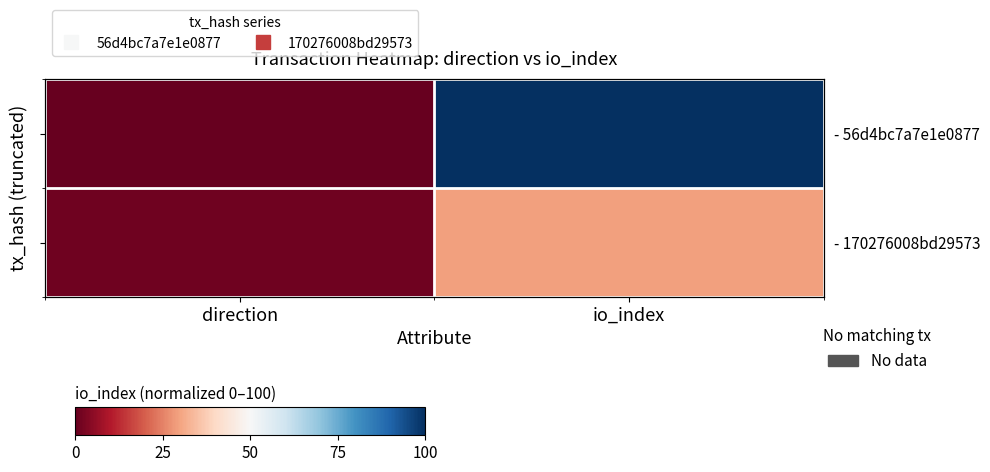

What is the average value of the - 56d4bc7a7e1e0877 series?

50.0